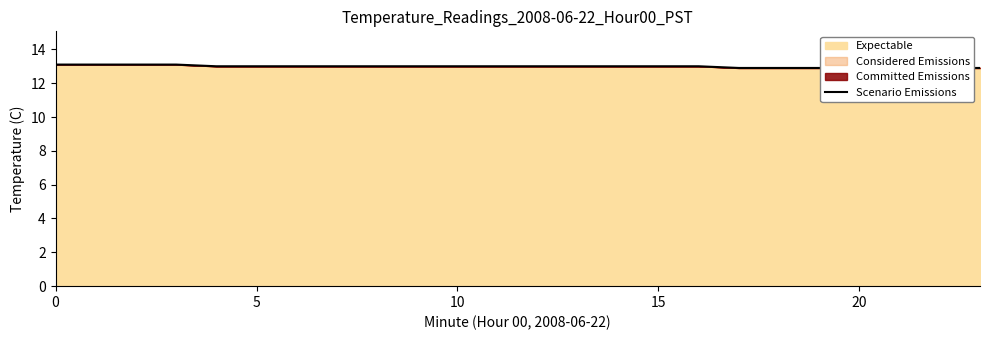

What is the average value?

13.0